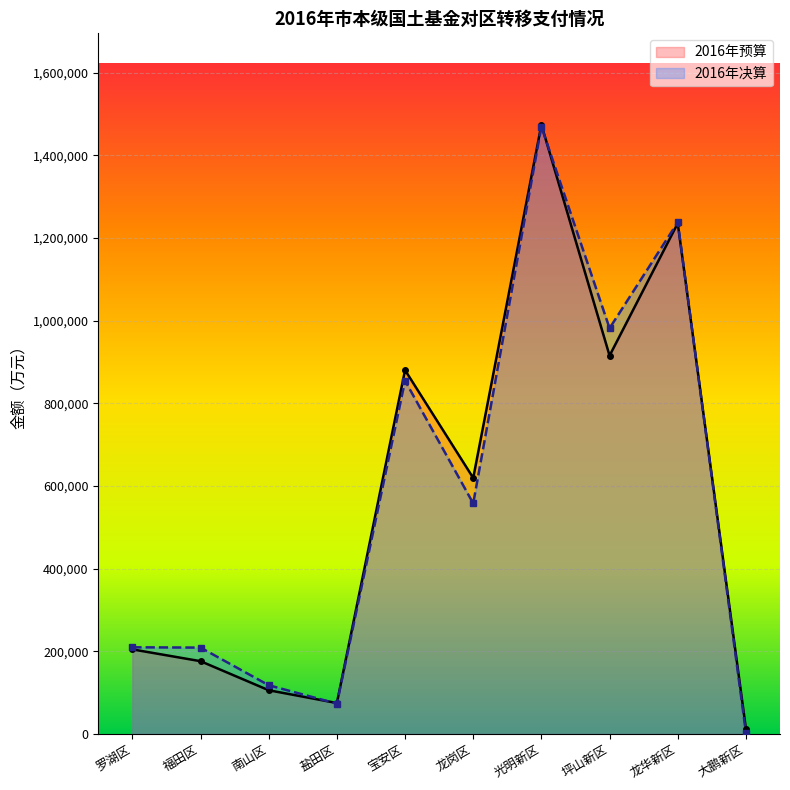

What is the greatest value displayed?

1473981